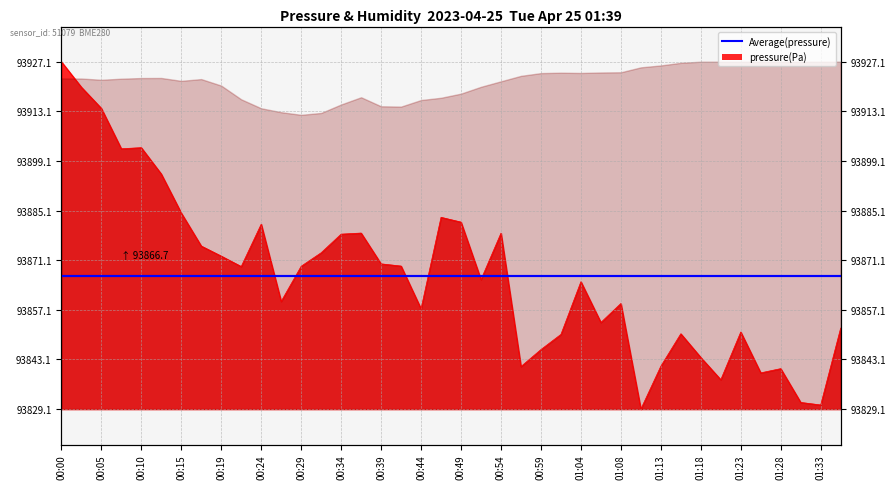

What is the ratio of the value at 00:10 to the value at 00:07?

1.0